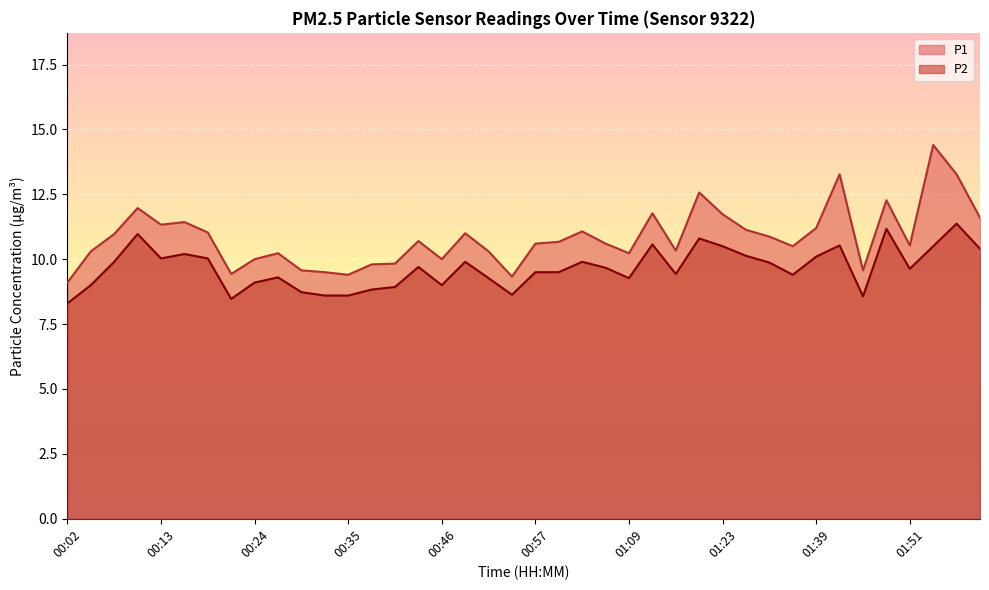

What is the difference between the second highest and minimum values in the P2 series?

2.9